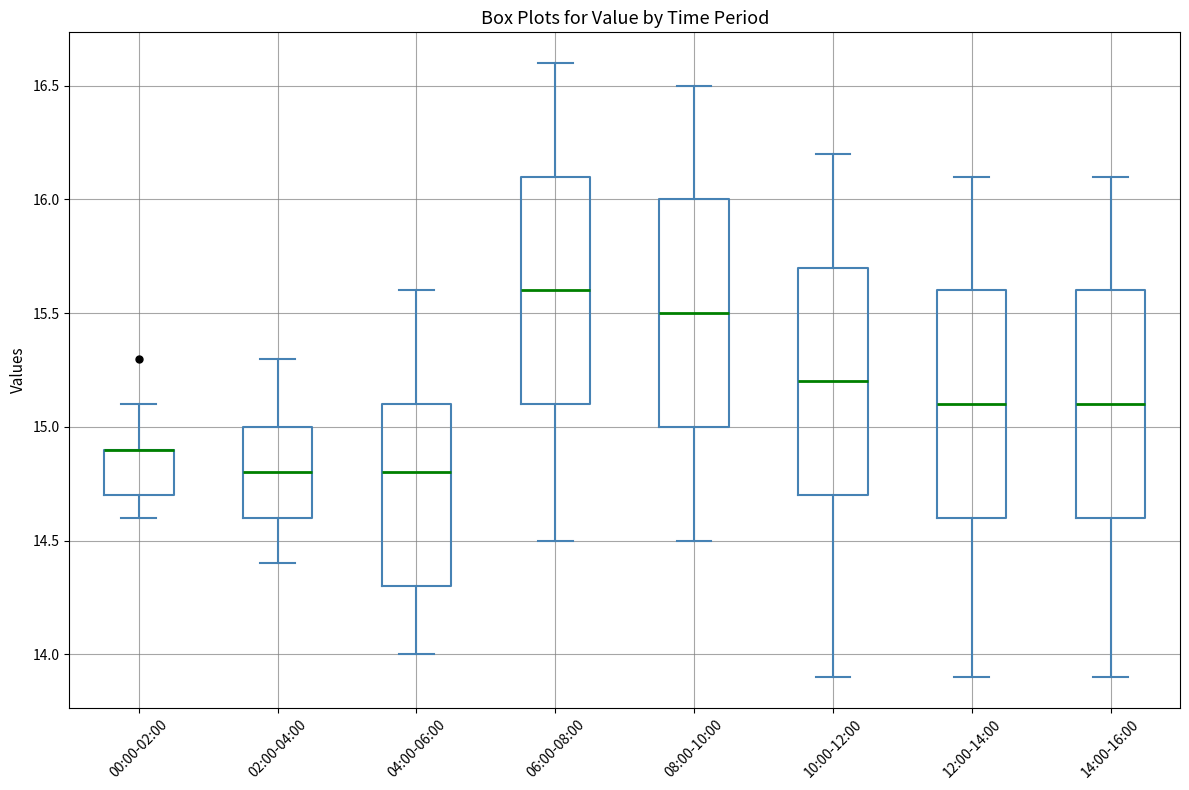

Reading left to right, read every box against the y-axis: the position of its median line, the range the box covers, and the ends of its whiskers. The values are not printed on the chart, so give them approximately, as read against the axis.

00:00-02:00: median 14.9 (drawn on the box's upper edge), box 14.7 to 14.9, whiskers 14.6 to 15.1
02:00-04:00: median 14.8, box 14.6 to 15.0, whiskers 14.4 to 15.3
04:00-06:00: median 14.8, box 14.3 to 15.1, whiskers 14.0 to 15.6
06:00-08:00: median 15.6, box 15.1 to 16.1, whiskers 14.5 to 16.6
08:00-10:00: median 15.5, box 15.0 to 16.0, whiskers 14.5 to 16.5
10:00-12:00: median 15.2, box 14.7 to 15.7, whiskers 13.9 to 16.2
12:00-14:00: median 15.1, box 14.6 to 15.6, whiskers 13.9 to 16.1
14:00-16:00: median 15.1, box 14.6 to 15.6, whiskers 13.9 to 16.1